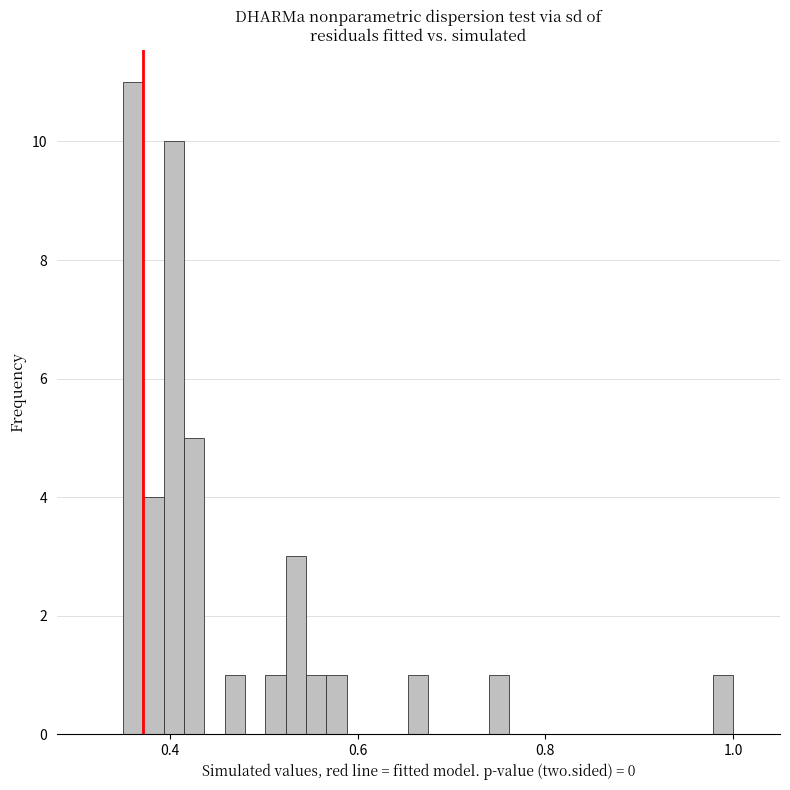

Read against the x-axis, roughly where is the centre of the tallest bar?

0.36